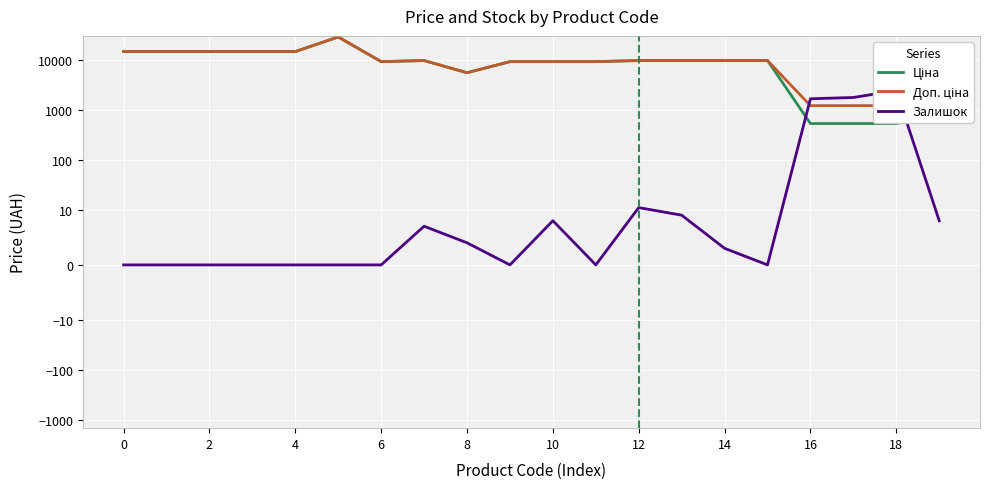

What is the difference between the maximum and minimum values in the Ціна series?

29208.2